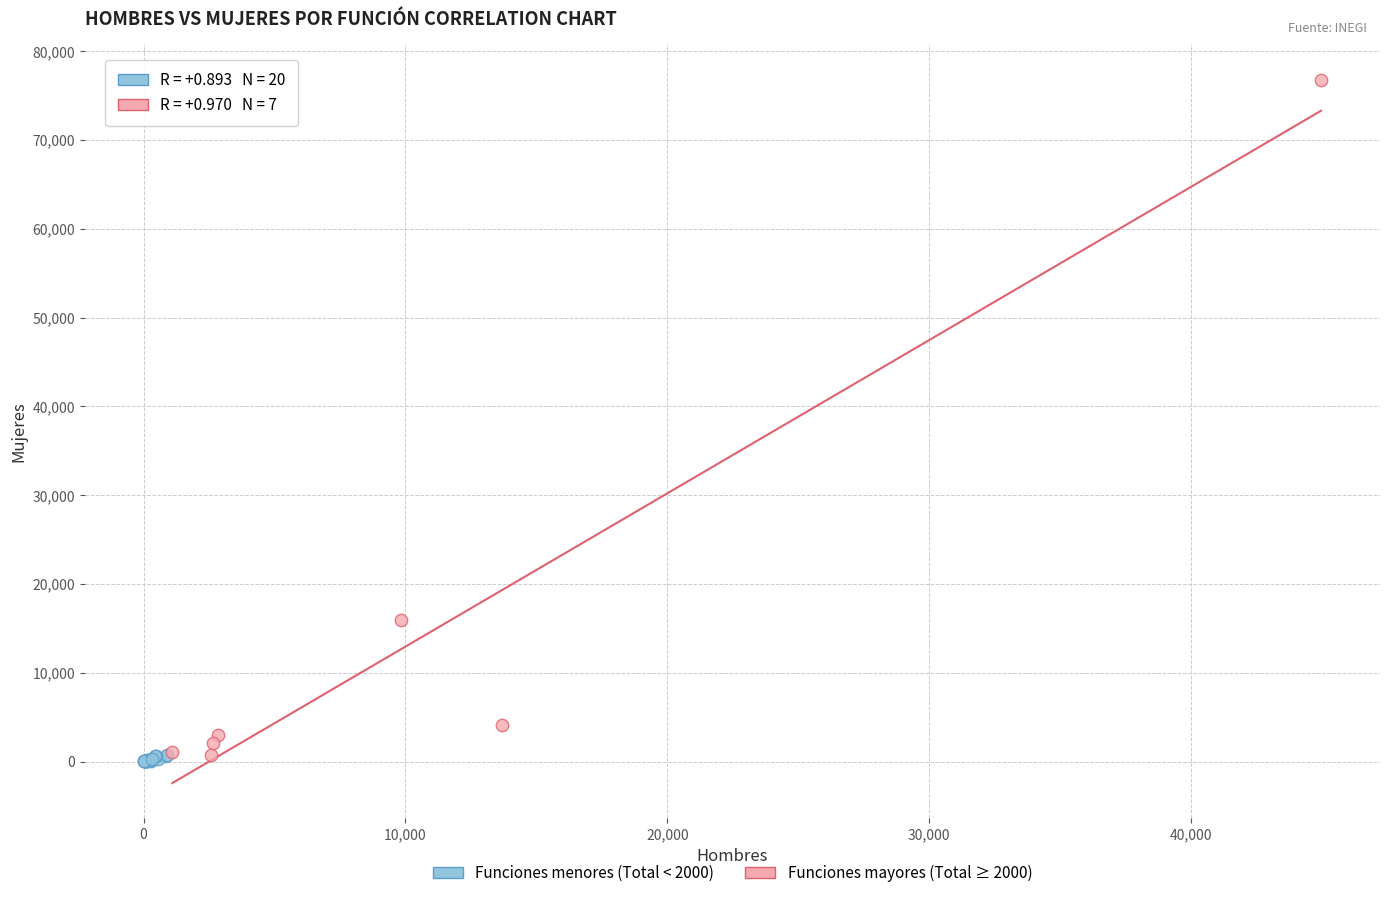

Which series contains the highest Y value?

Funciones mayores (Total ≥ 2000)